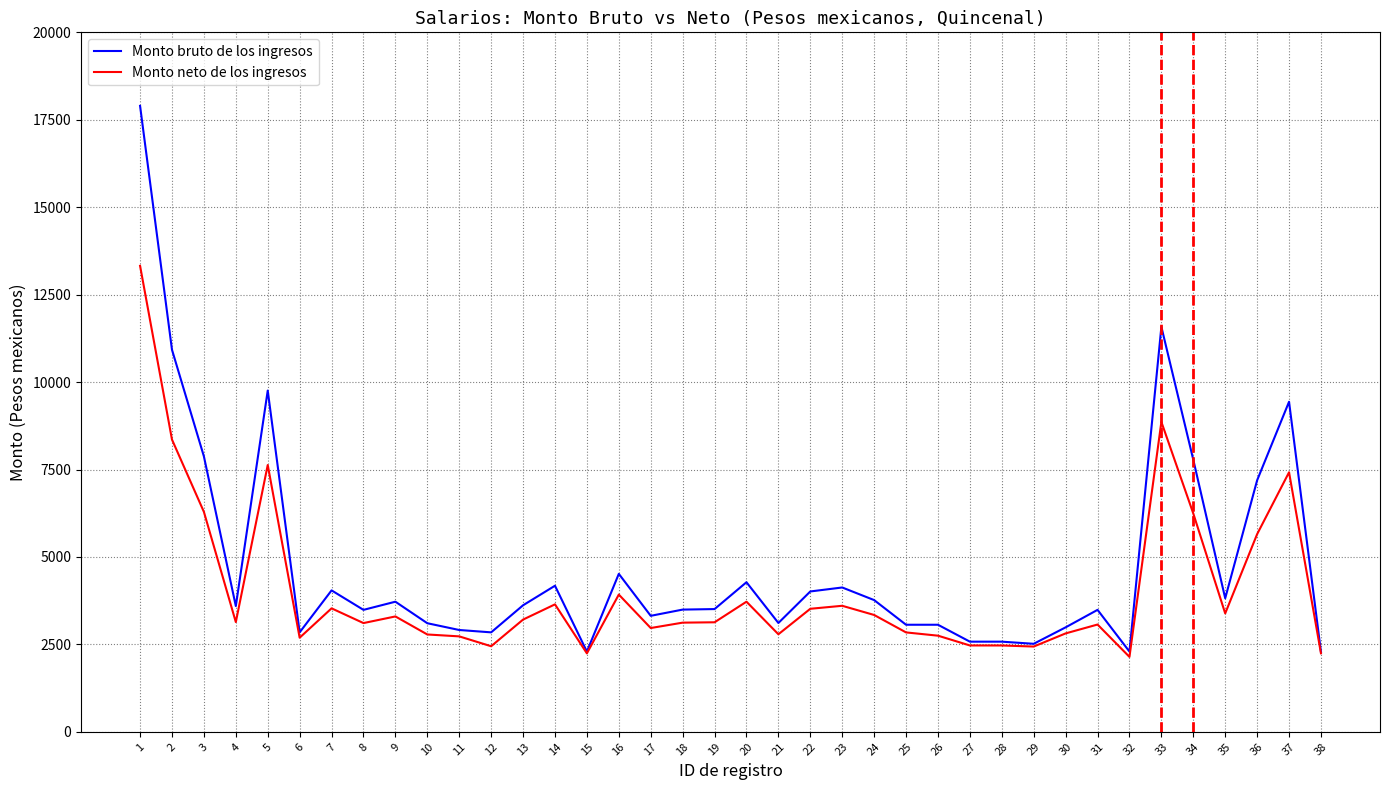

Is the value of Monto bruto de los ingresos at 33 greater than the value of Monto neto de los ingresos at 38?

Yes